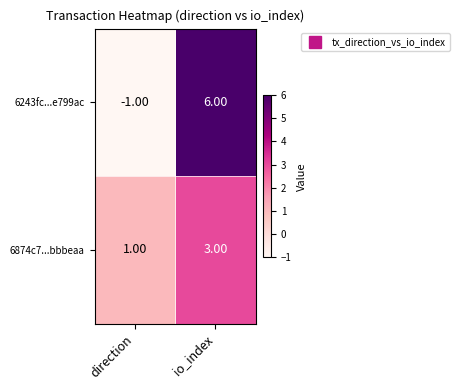

At which label does 6243fc...e799ac reach its minimum?

direction